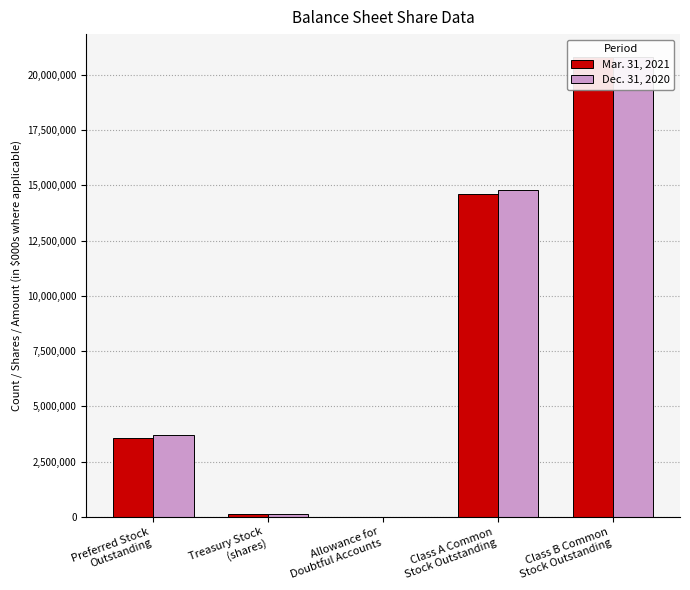

Between Class A Common
Stock Outstanding and Treasury Stock
(shares), which is larger?

Class A Common
Stock Outstanding